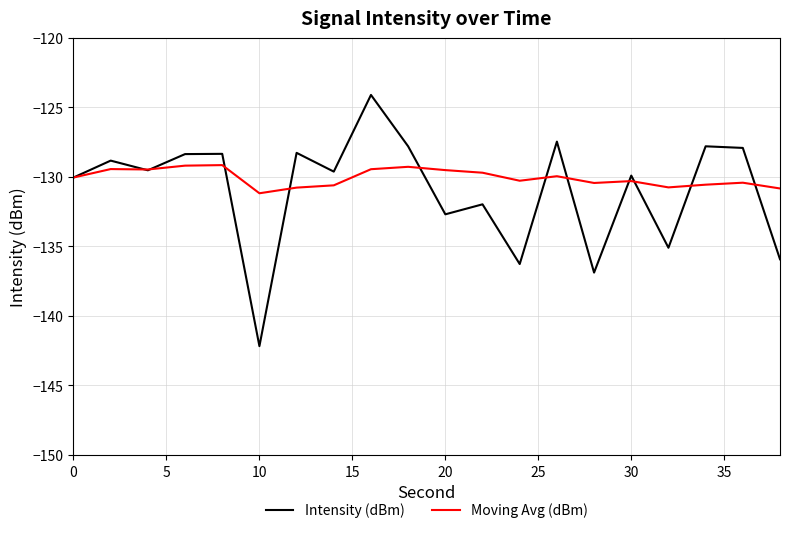

Rank the series by their maximum value, from highest to lowest.

Intensity (dBm), Moving Avg (dBm)